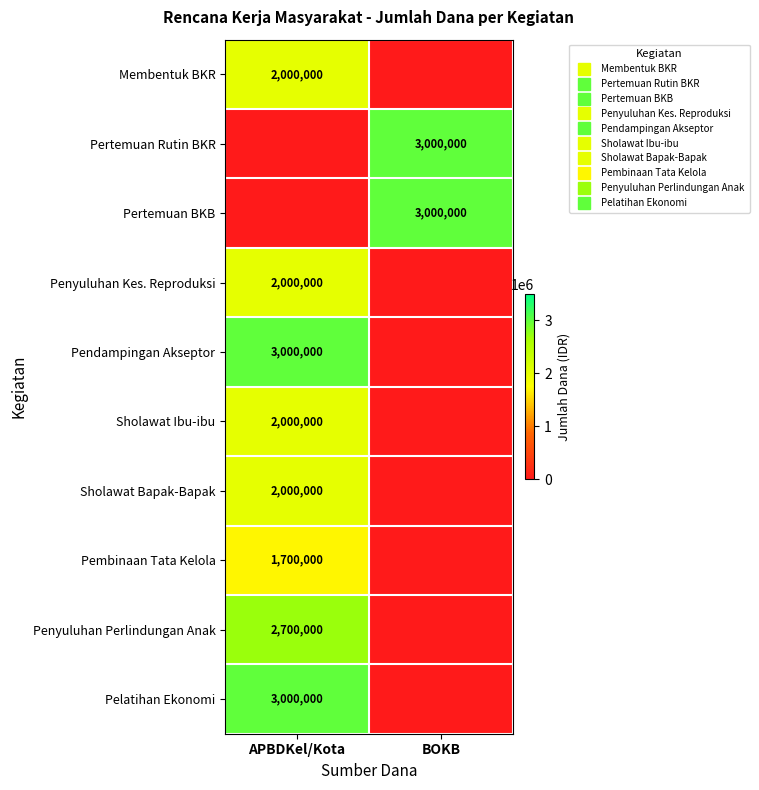

Between APBDKel/Kota and BOKB, which is larger?

APBDKel/Kota